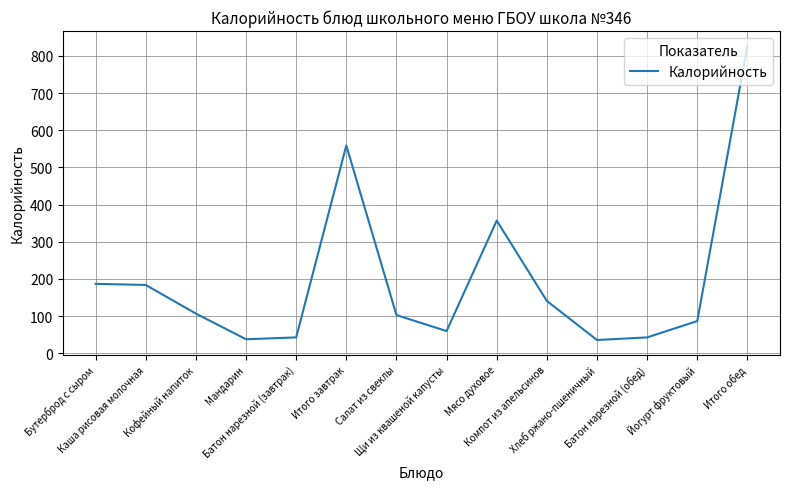

What is the smallest value displayed?

36